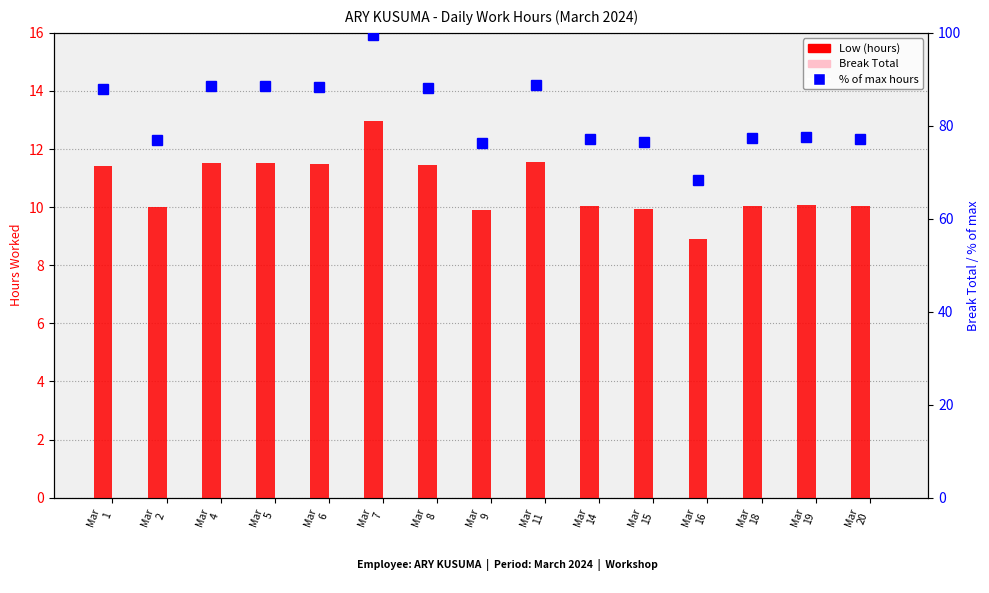

What are all the series names shown in the legend?

Low (hours), Break Total, % of max hours